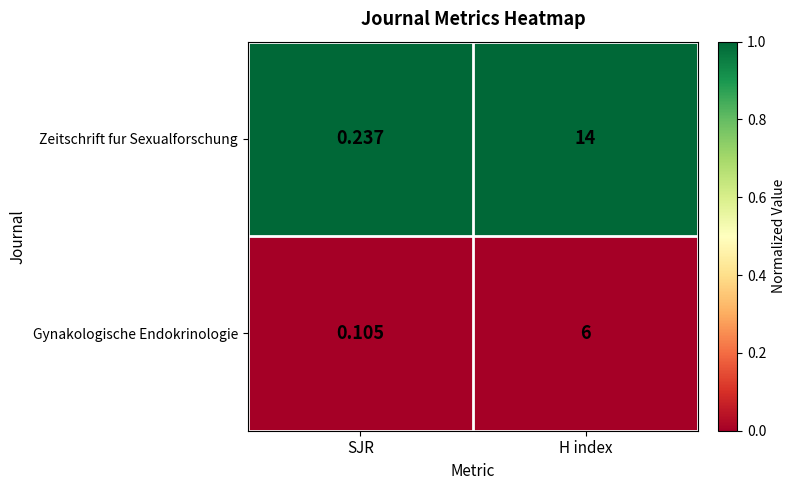

Which series changed the most between SJR and H index?

Zeitschrift fur Sexualforschung